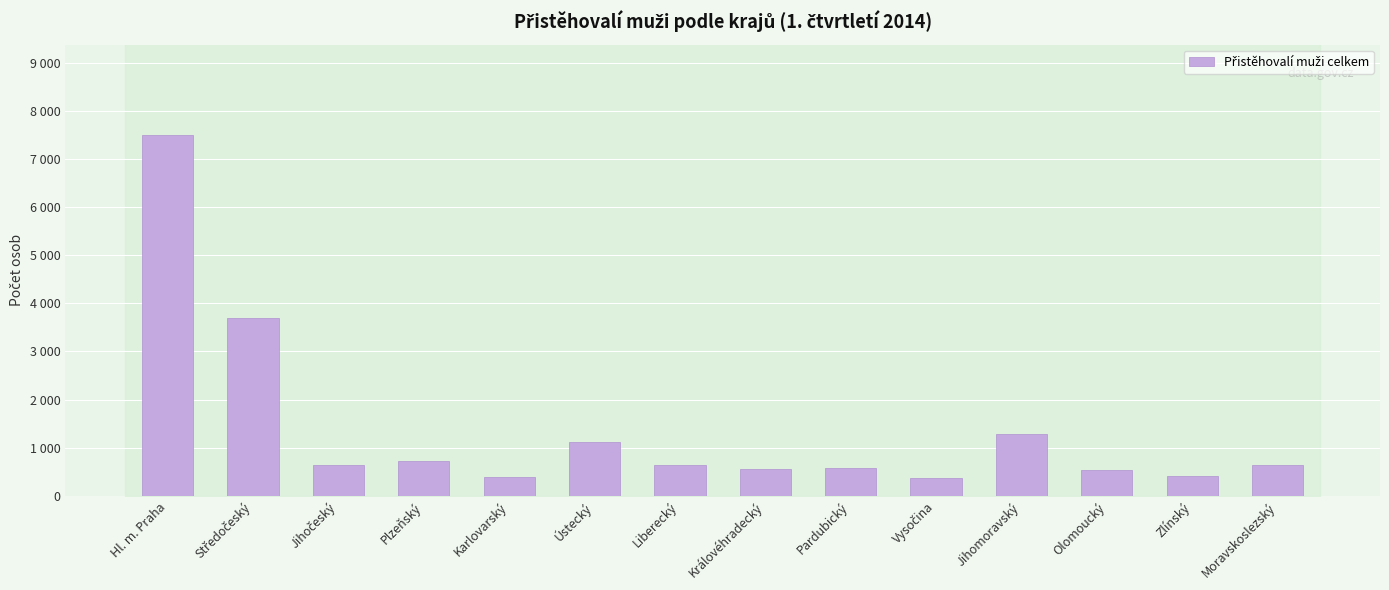

What is the average value?

1363